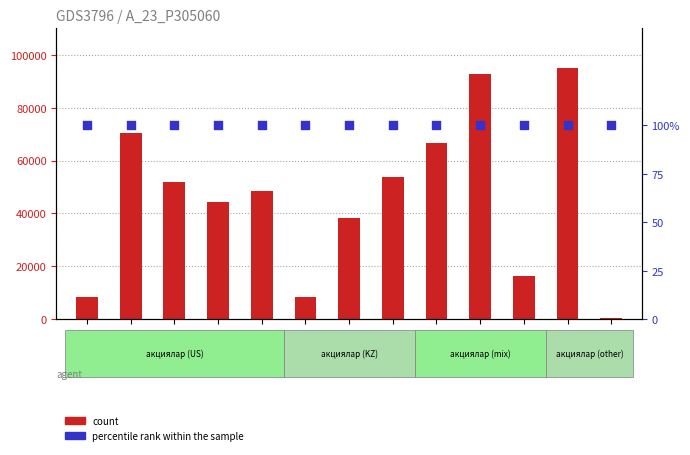

At which category is the sum across all series the highest?

CAT_KZ